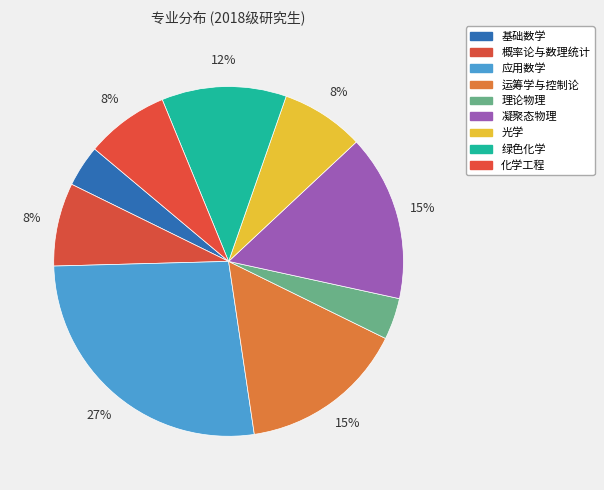

How many segments does this pie chart have?

9